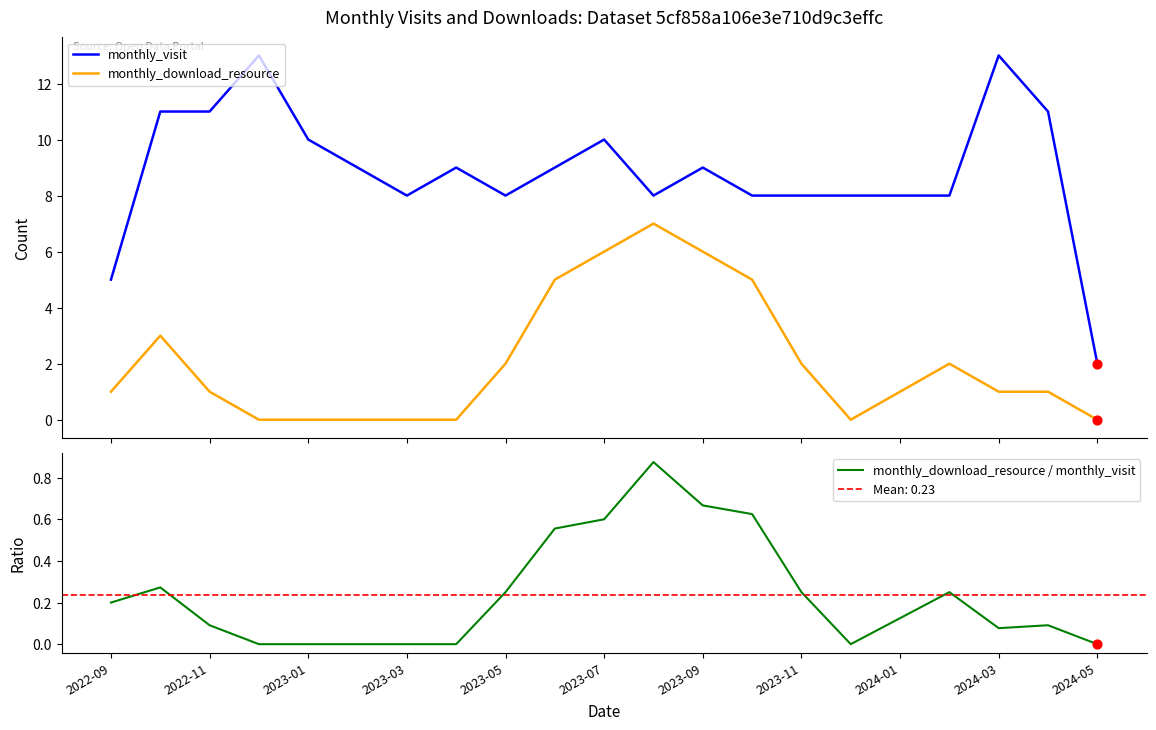

Which series reaches the maximum Y coordinate?

monthly_visit